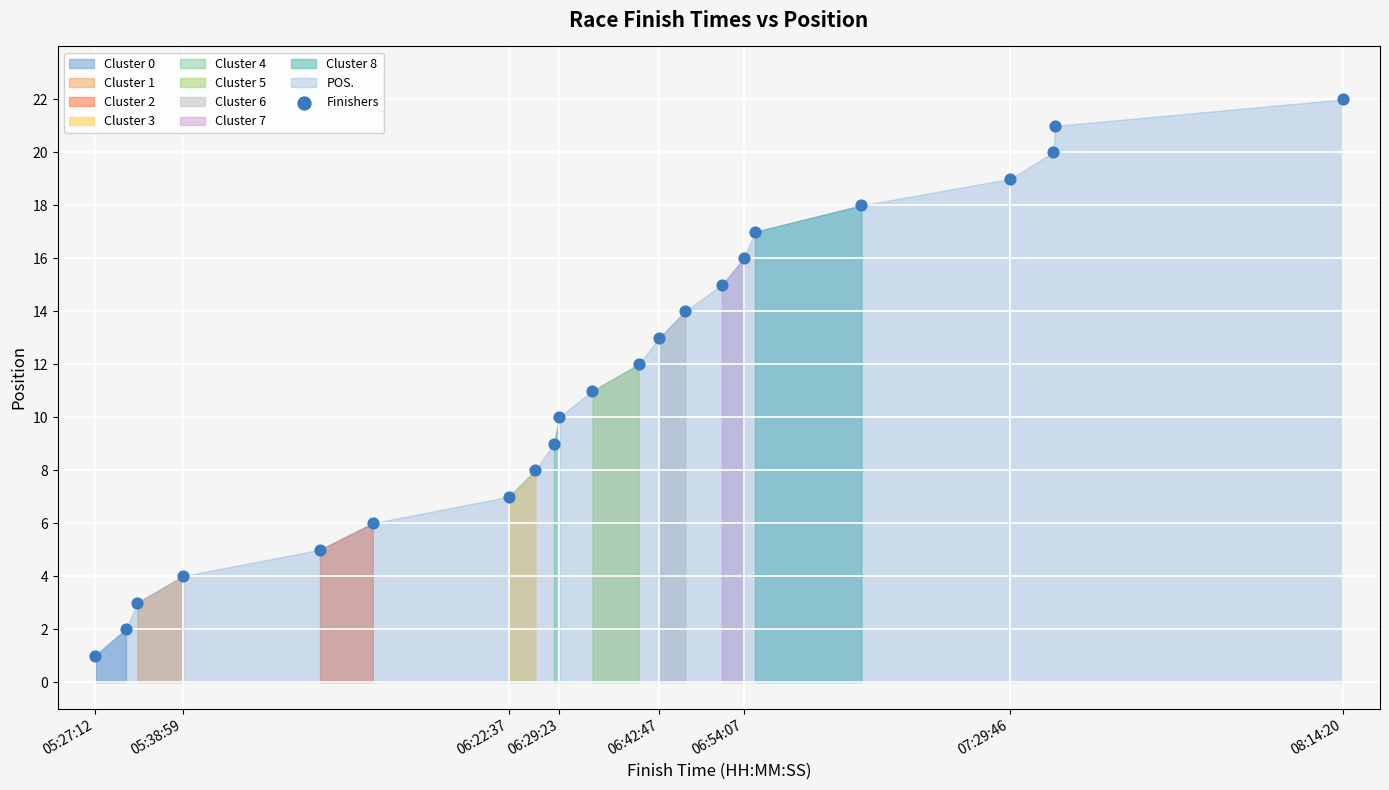

What is the range of X values (max minus min)?

10028